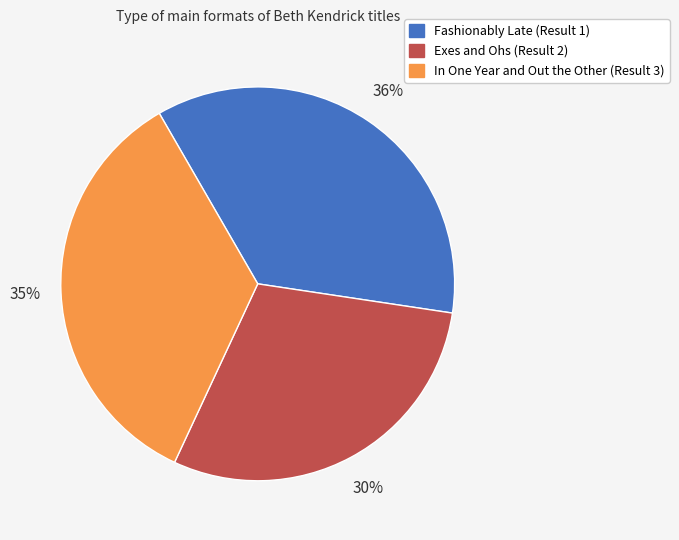

How many slices are in this pie chart?

3